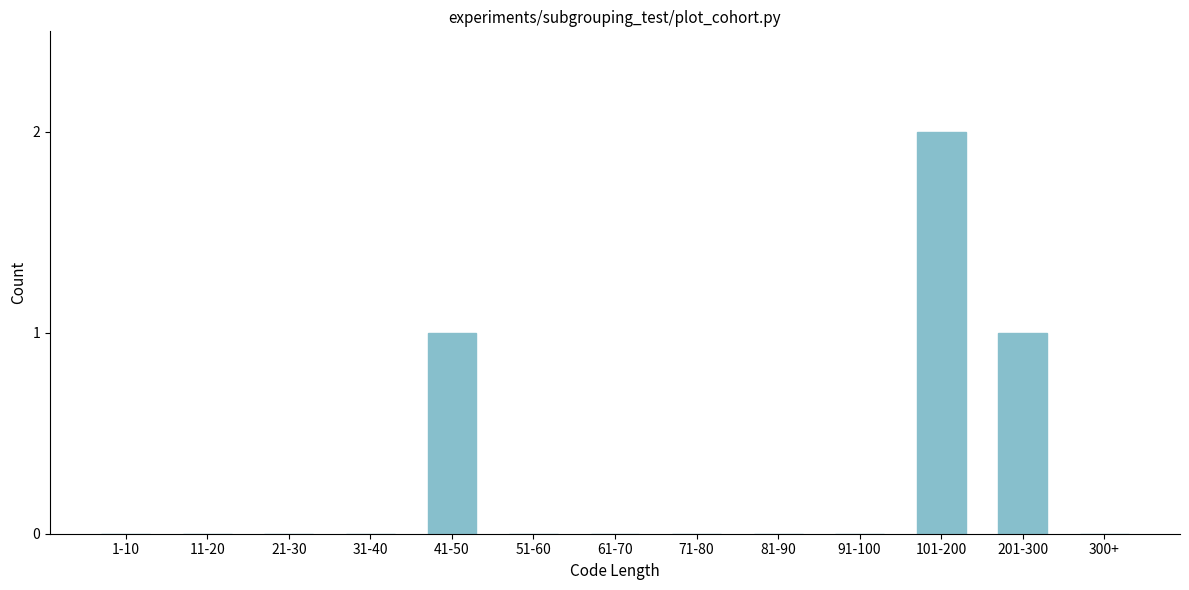

Reading left to right, list all the values displayed in this chart.

1-10=0	11-20=0	21-30=0	31-40=0	41-50=1	51-60=0	61-70=0	71-80=0	81-90=0	91-100=0	101-200=2	201-300=1	300+=0